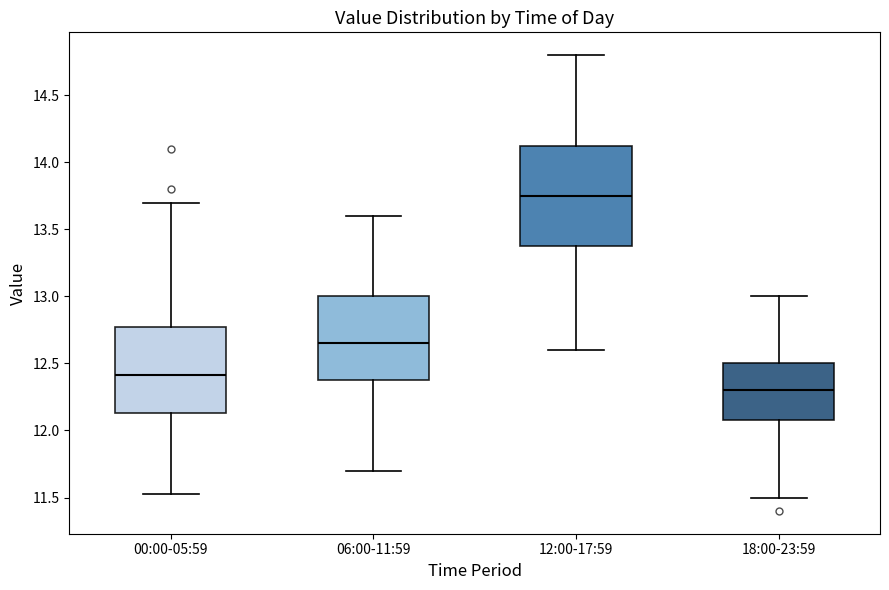

Reading left to right, transcribe this box plot: for each box, give where its median line is, the range the box spans, and where its two whiskers end, as read against the y-axis. The values are not printed on the chart, so give them approximately, as read against the axis.

00:00-05:59: median 12.40, box 12.15 to 12.75, whiskers 11.55 to 13.70
06:00-11:59: median 12.65, box 12.40 to 13.00, whiskers 11.70 to 13.60
12:00-17:59: median 13.75, box 13.40 to 14.15, whiskers 12.60 to 14.80
18:00-23:59: median 12.30, box 12.10 to 12.50, whiskers 11.50 to 13.00